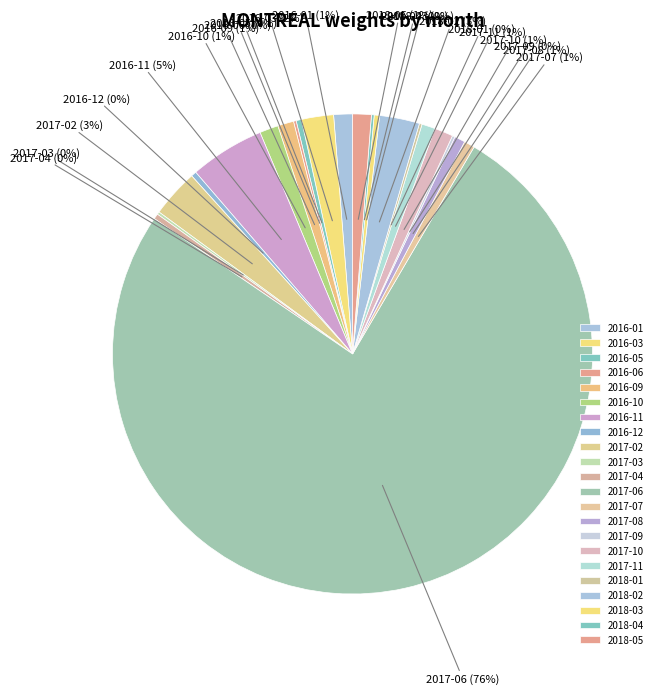

What is the largest slice in the pie chart?

2017-06